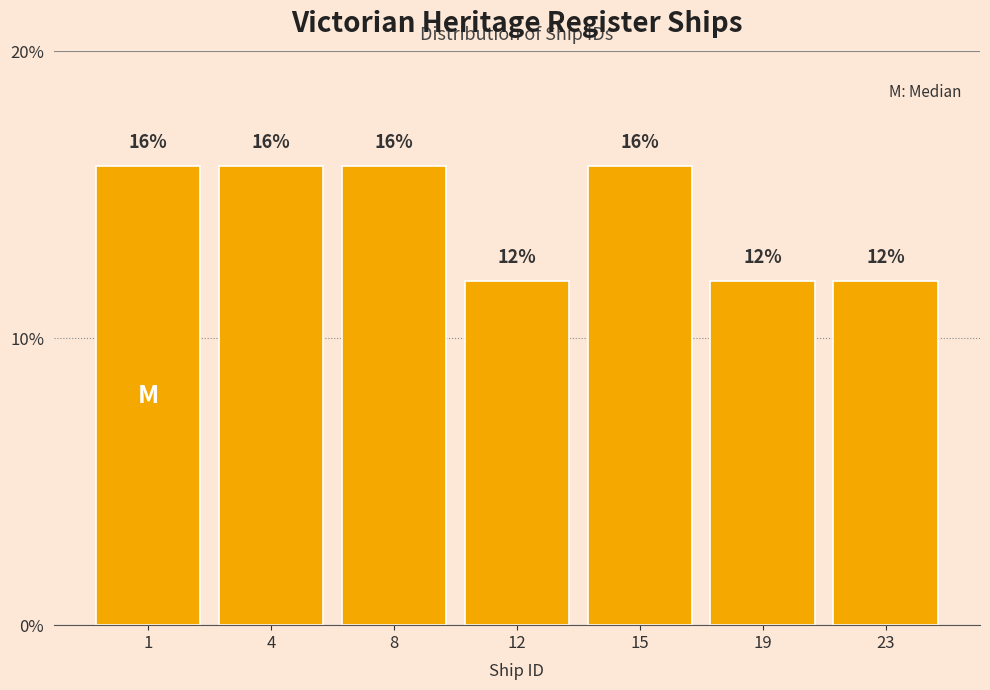

Reading left to right, what are all the values shown in this chart?

1=16	4=16	8=16	12=12	15=16	19=12	23=12